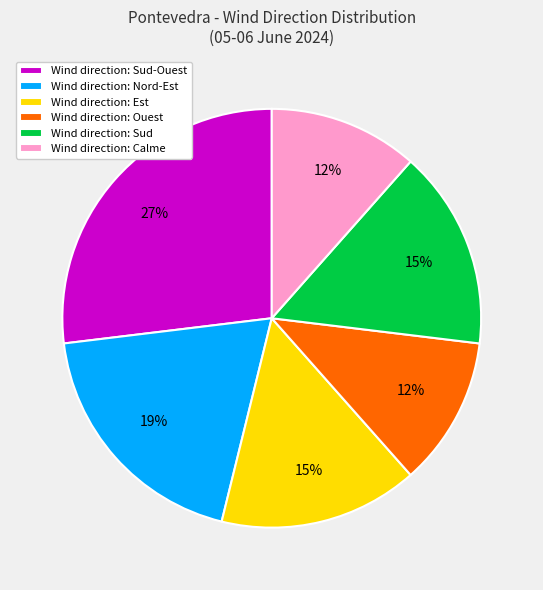

Do Wind direction: Sud and Wind direction: Nord-Est together represent more than half of the pie?

No